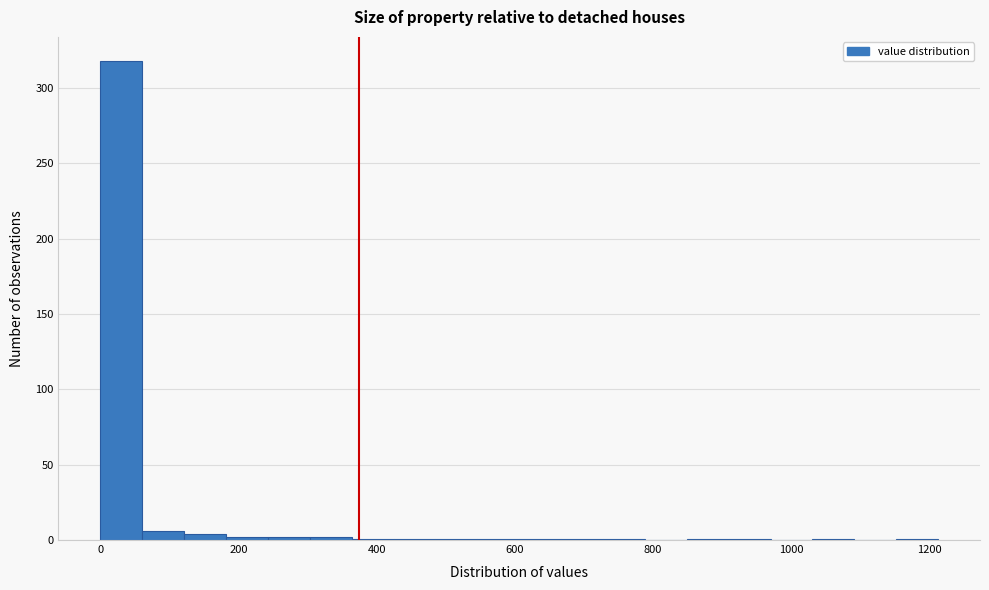

Around what value on the x-axis is the tallest bar? Give the approximate position of its centre, as read against the axis.

40